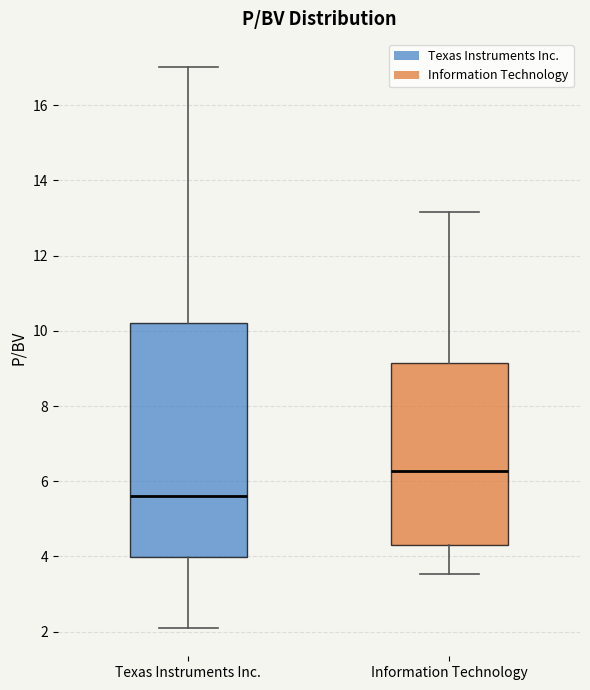

Reading left to right, read every box against the y-axis: the position of its median line, the range the box covers, and the ends of its whiskers. The values are not printed on the chart, so give them approximately, as read against the axis.

Texas Instruments Inc.: median 5.6, box 4.0 to 10.2, whiskers 2.0 to 17.0
Information Technology: median 6.2, box 4.2 to 9.2, whiskers 3.6 to 13.2